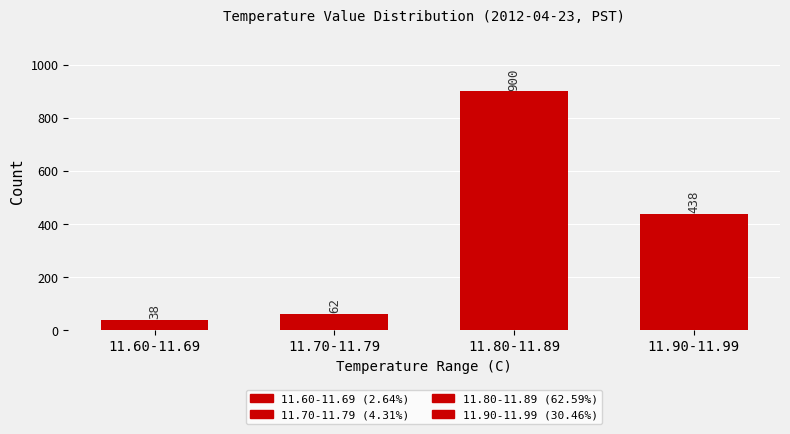

True or false: the data shows 62 at 11.70-11.79.

True